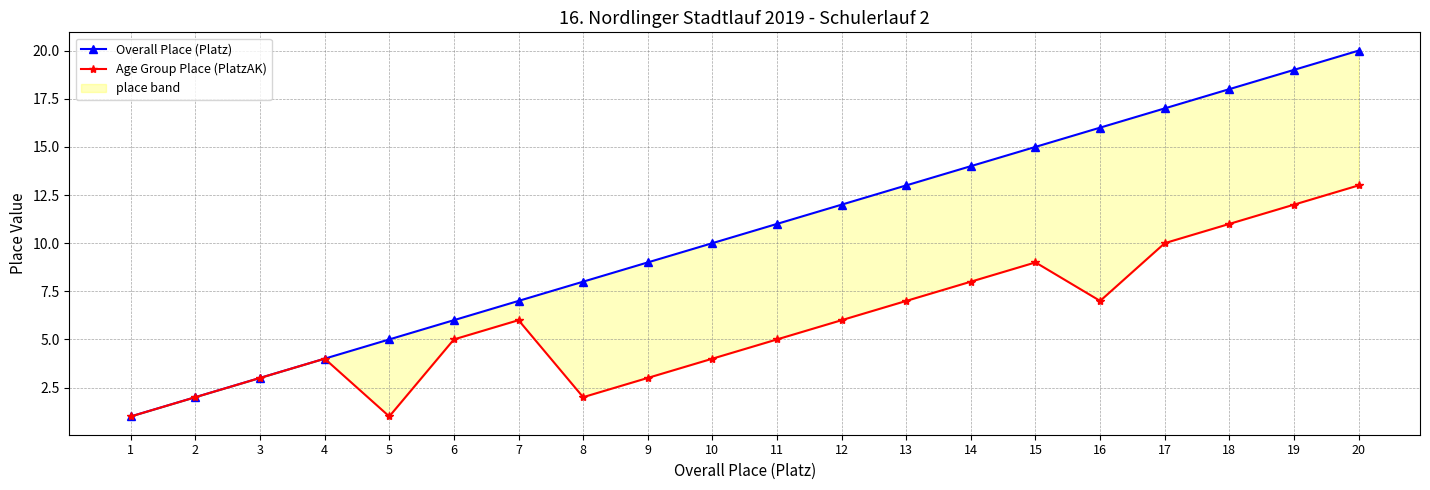

Reading left to right, transcribe all the data shown in this chart.

Overall Place (Platz): 1	2	3	4	5	6	7	8	9	10	11	12	13	14	15	16	17	18	19	20
Age Group Place (PlatzAK): 1	2	3	4	1	5	6	2	3	4	5	6	7	8	9	7	10	11	12	13